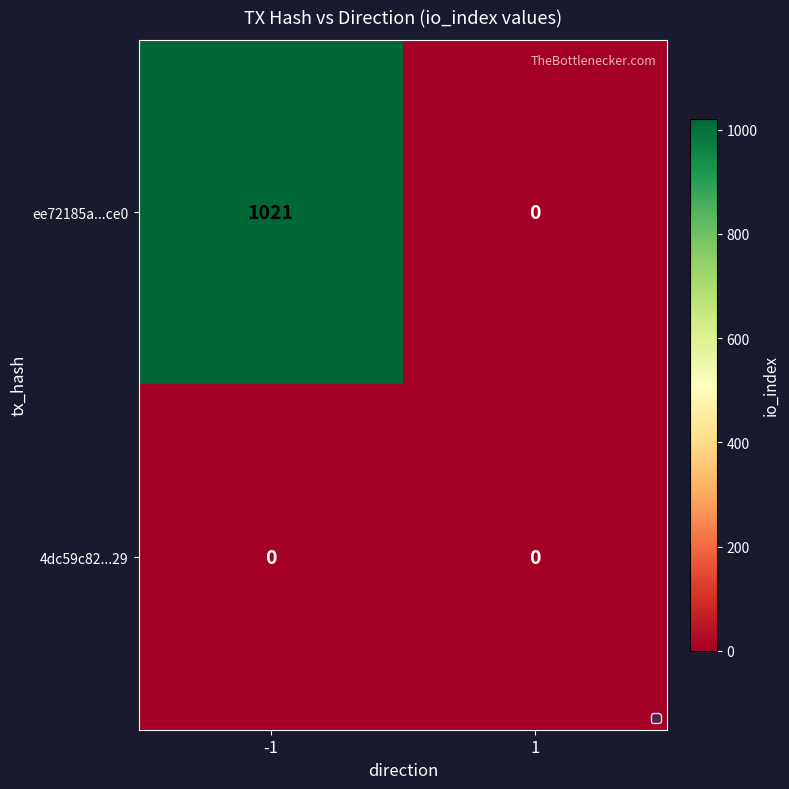

How many data points does each series have?

2